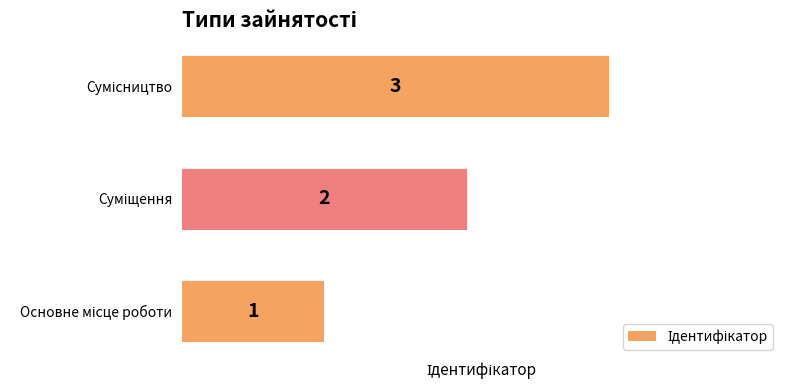

Count the values in the range 1 to 3.

3